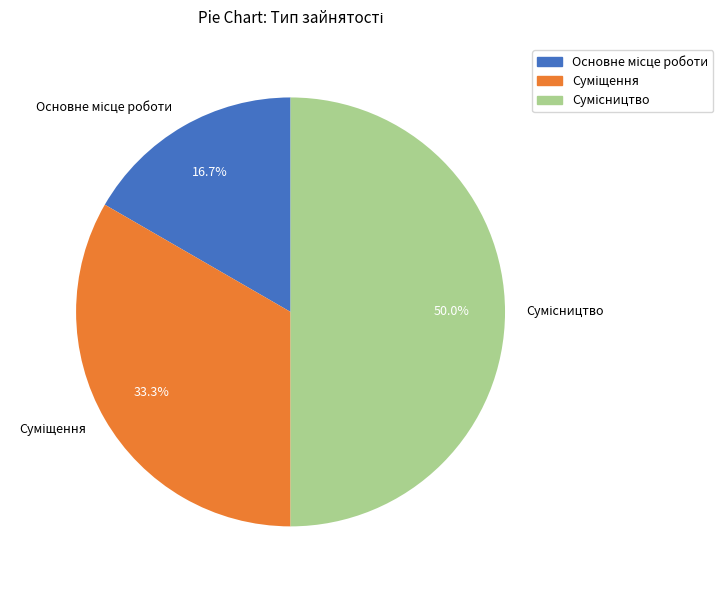

What is the smallest slice in the pie chart?

Основне місце роботи